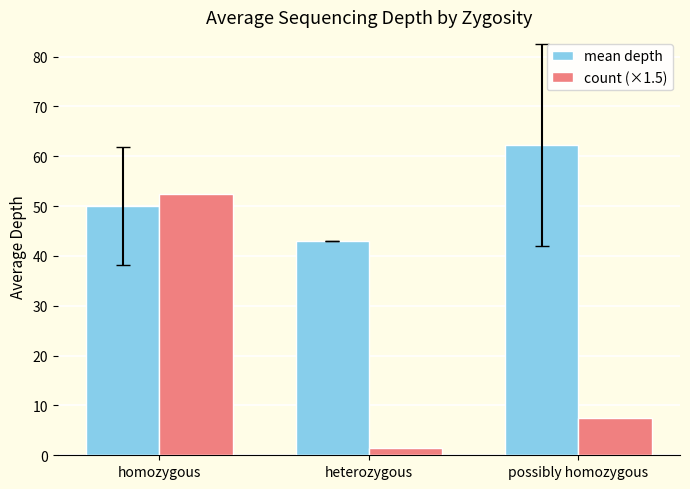

At which label does mean depth reach its peak?

possibly homozygous